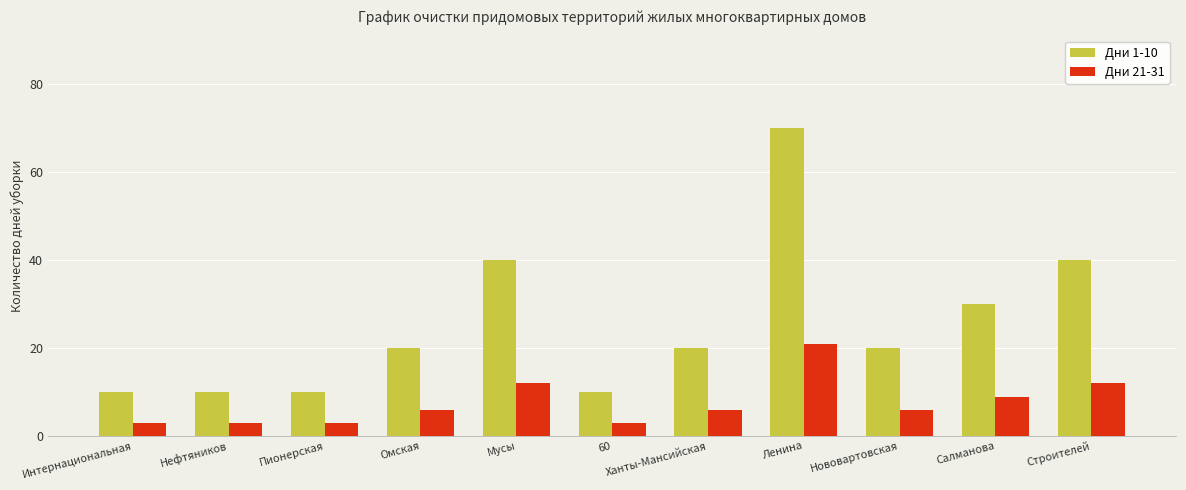

What is the spread (max minus min) of values at Ханты-Мансийская?

14